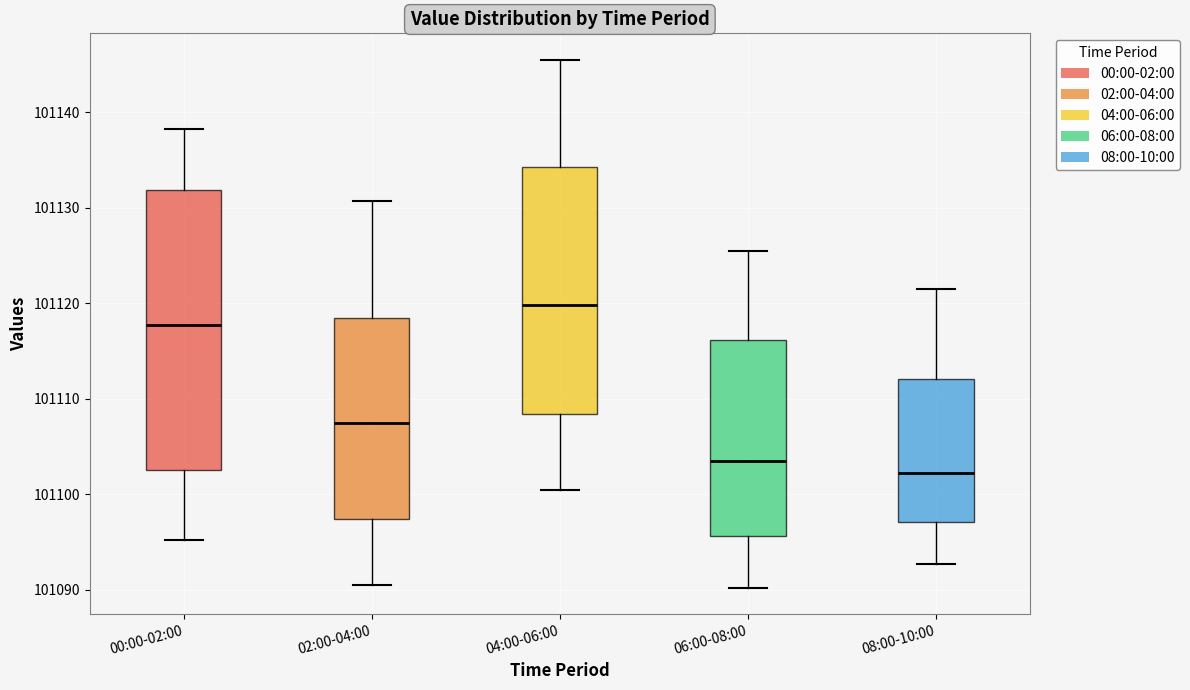

Where is the lower edge of the box for 08:00-10:00 on the y-axis? The values are not printed on the chart, so give them approximately, as read against the axis.

101097